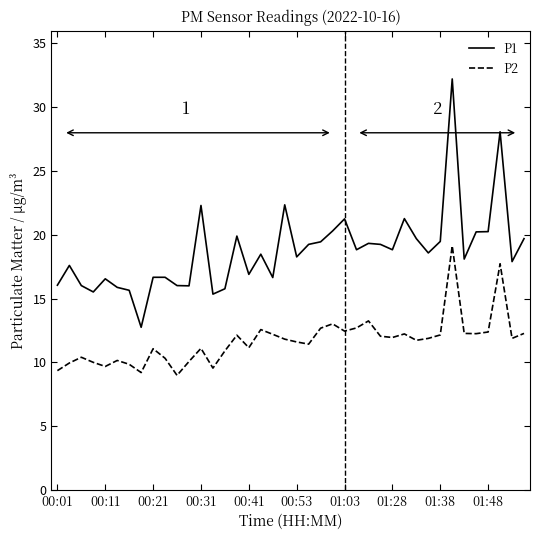

What is the greatest value displayed?

32.2